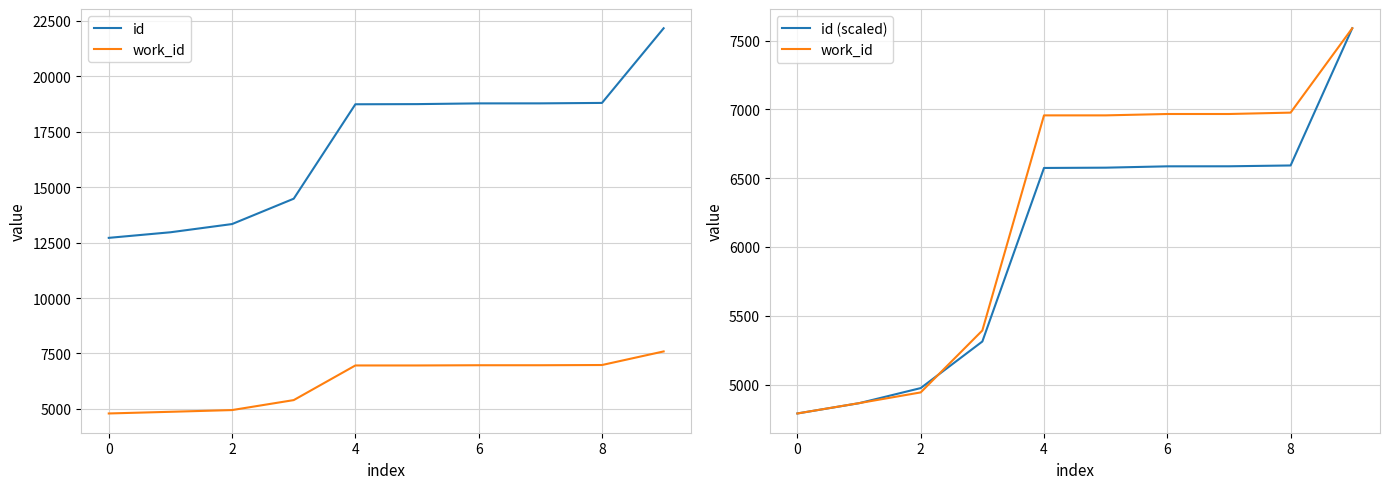

Which series has the widest spread of values?

id